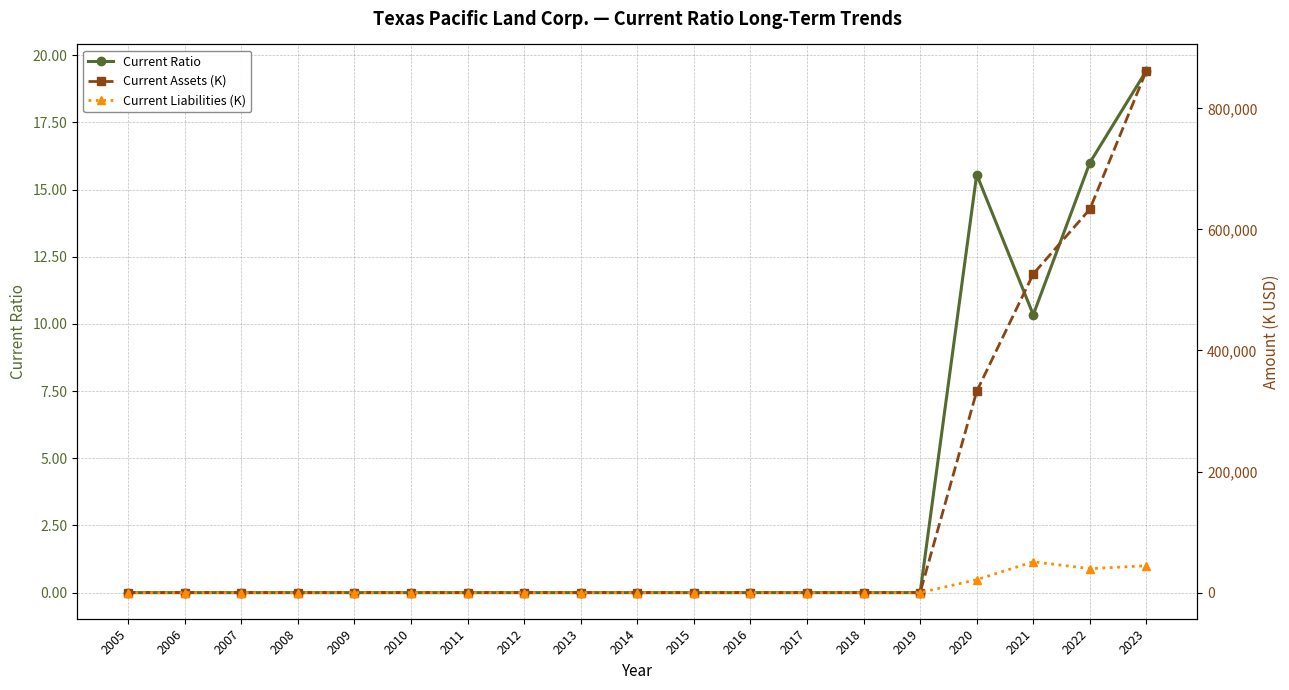

True or false: Current Assets (K) and Current Ratio cross at least once.

False